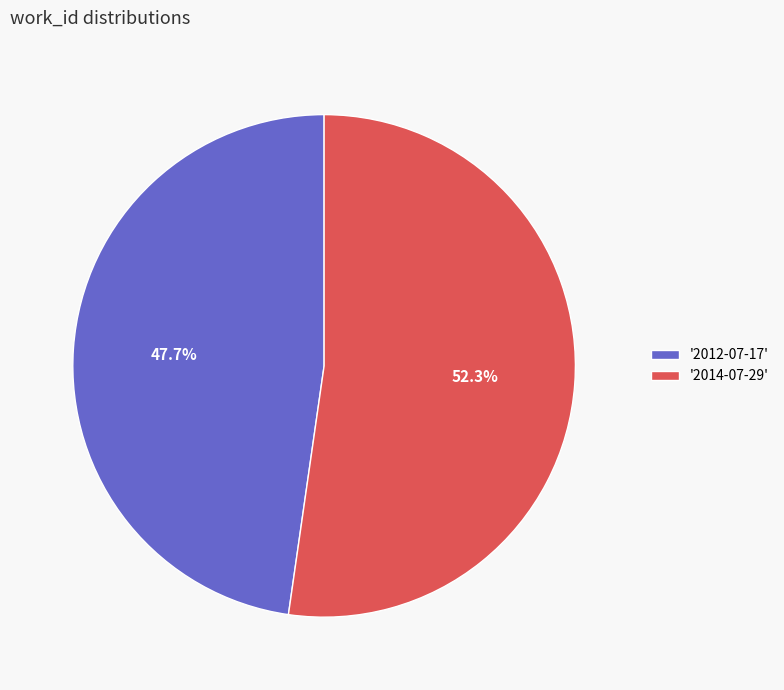

How much of the chart is everything except '2014-07-29'?

47.7%